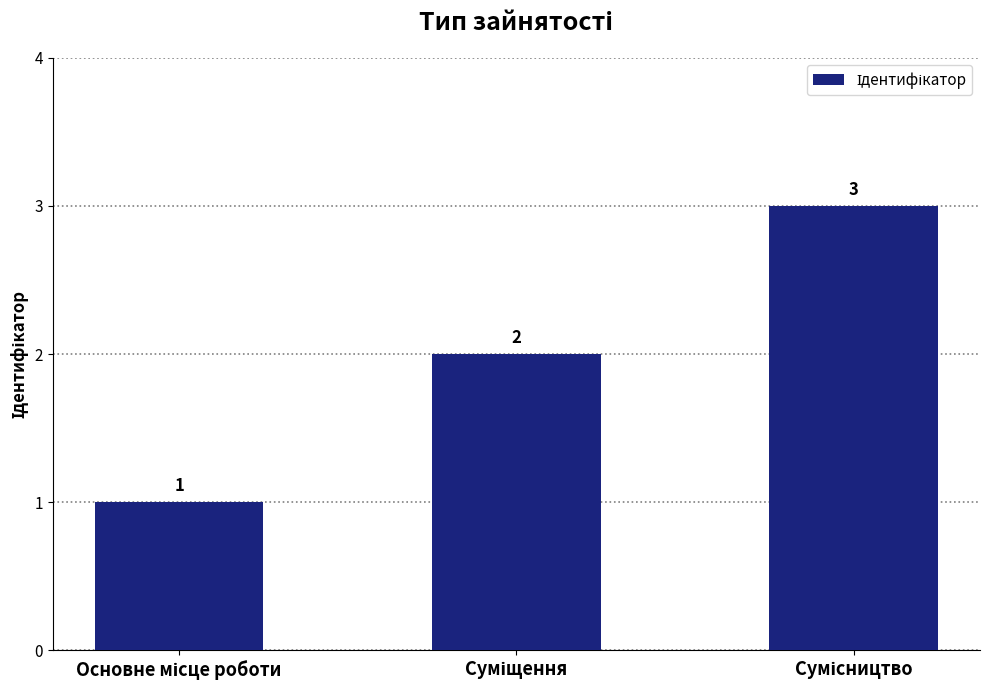

What is the maximum value shown in the chart?

3